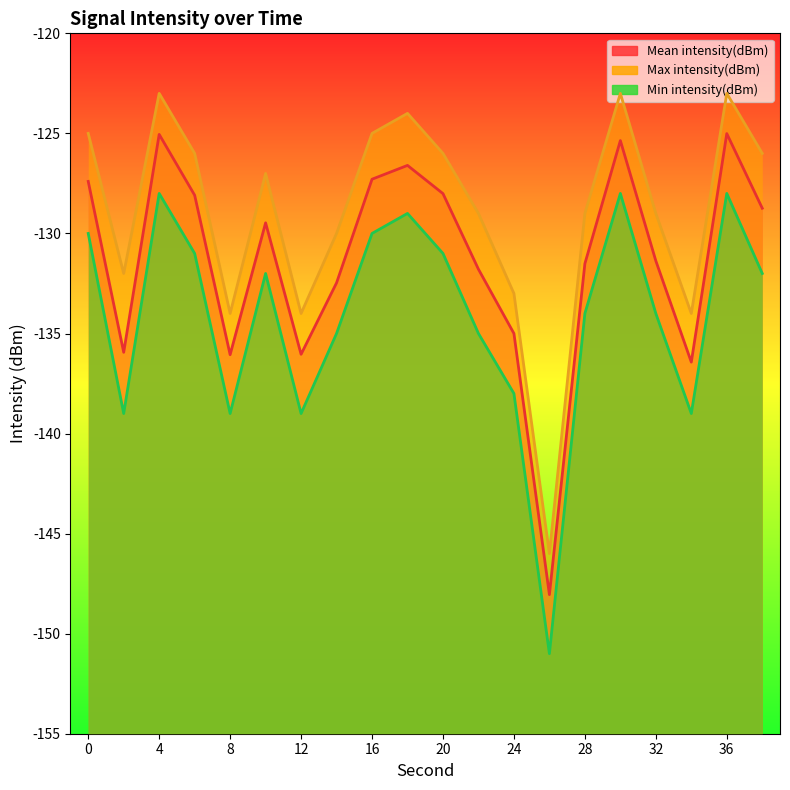

At how many categories does at least one series exceed -131?

14